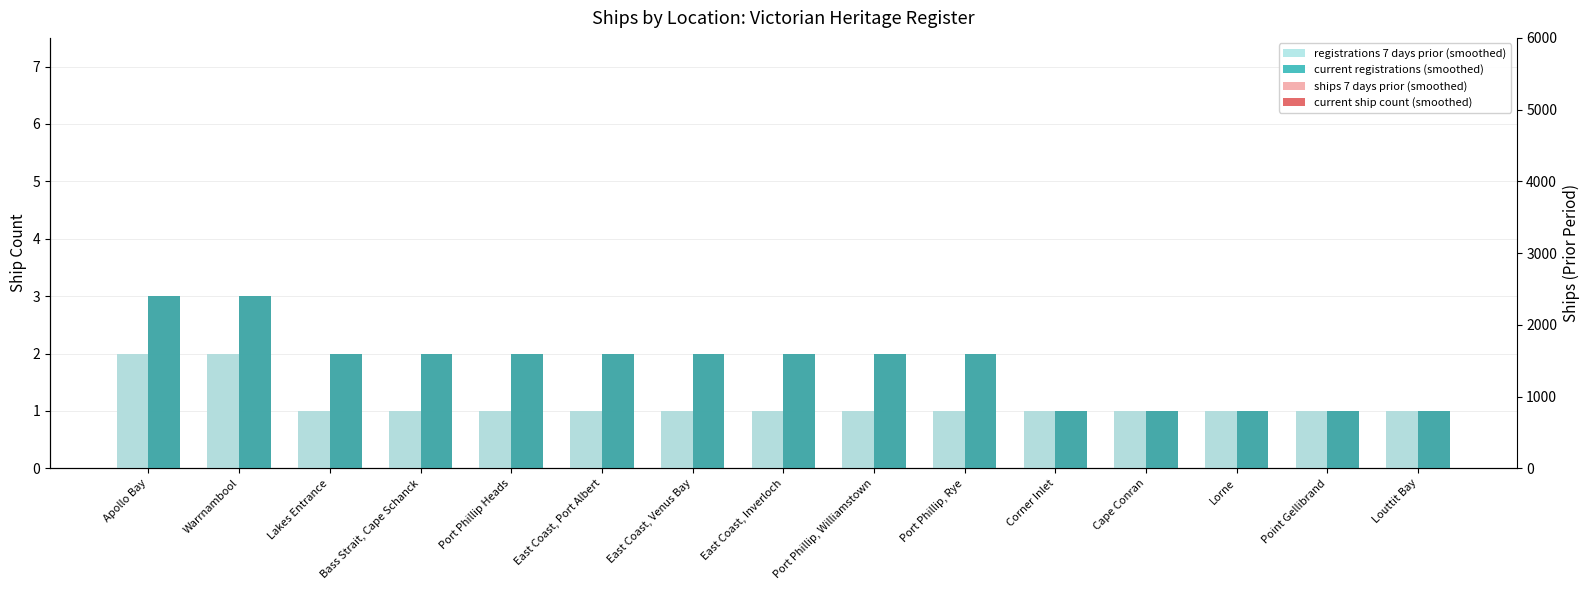

Between Apollo Bay and Lakes Entrance, which is larger?

Apollo Bay